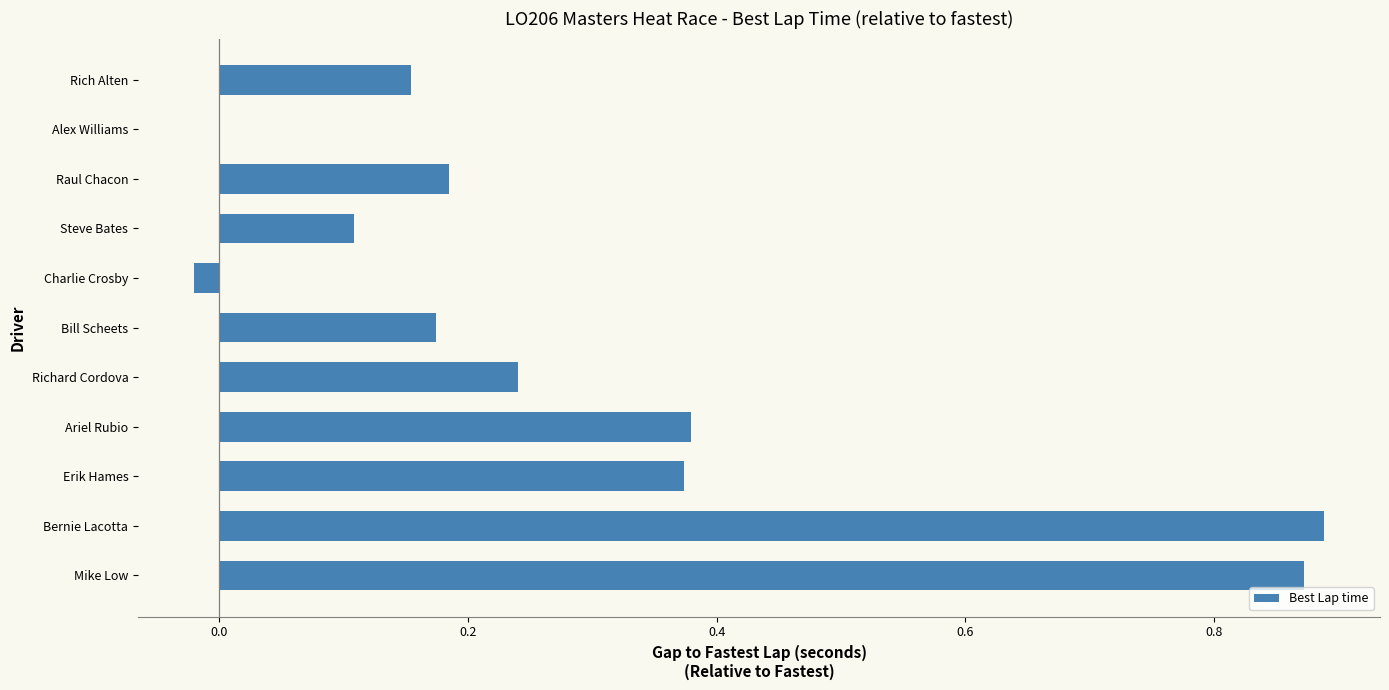

True or false: the data shows 0.0 at Alex Williams.

True